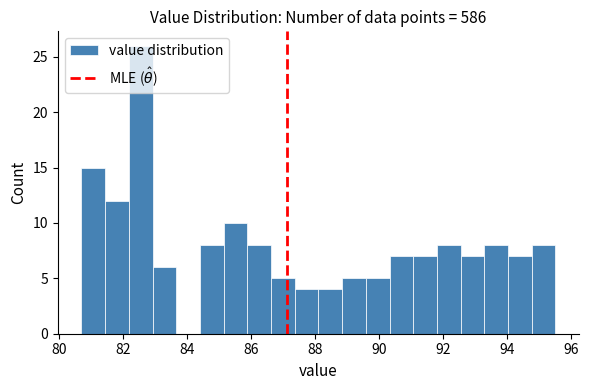

Around what value on the x-axis is the tallest bar? Give the approximate position of its centre, as read against the axis.

82.6